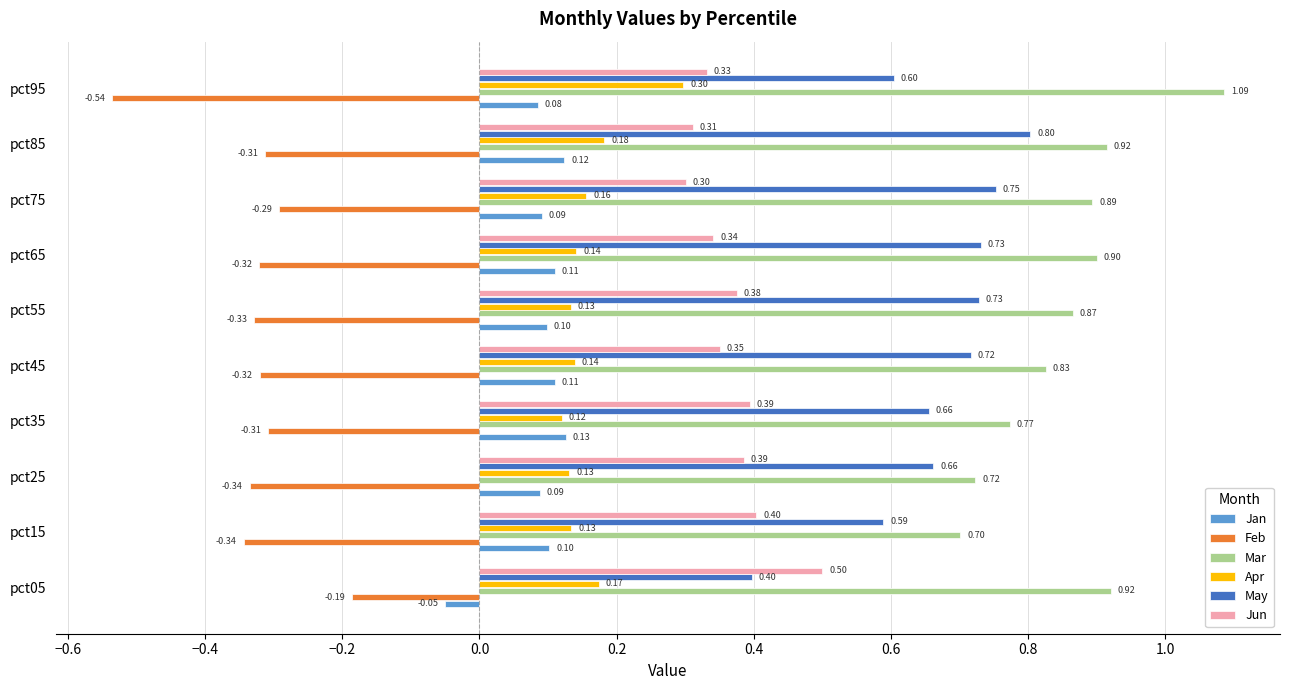

Which series has the widest spread of values?

May